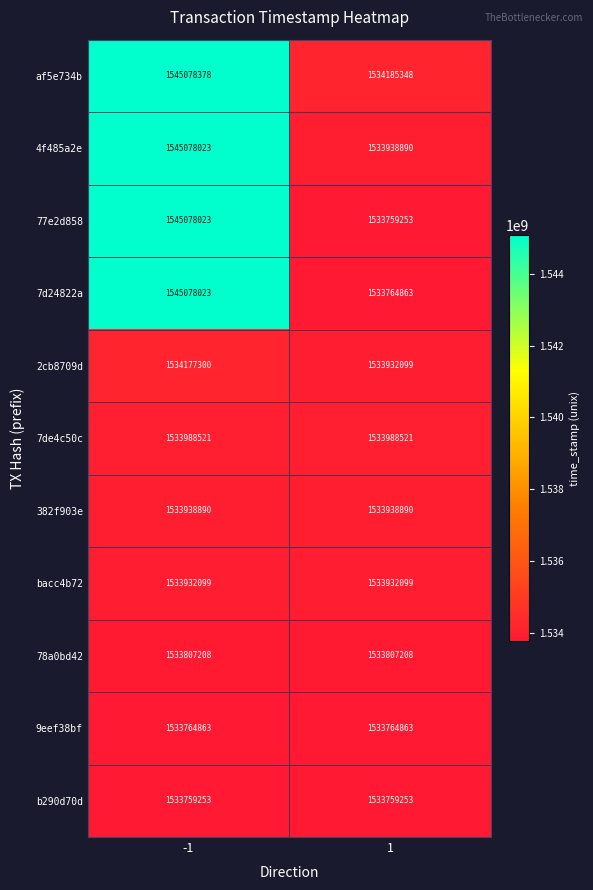

Reading left to right, transcribe all the data shown in this chart.

af5e734b: 1545078378	1534185348
4f485a2e: 1545078023	1533938890
77e2d858: 1545078023	1533759253
7d24822a: 1545078023	1533764863
2cb8709d: 1534177300	1533932099
7de4c50c: 1533988521	1533988521
382f903e: 1533938890	1533938890
bacc4b72: 1533932099	1533932099
78a0bd42: 1533807208	1533807208
9eef38bf: 1533764863	1533764863
b290d70d: 1533759253	1533759253